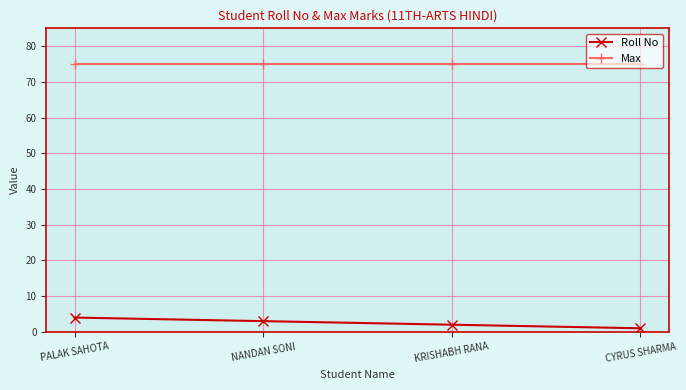

How many lines are shown in the chart?

2